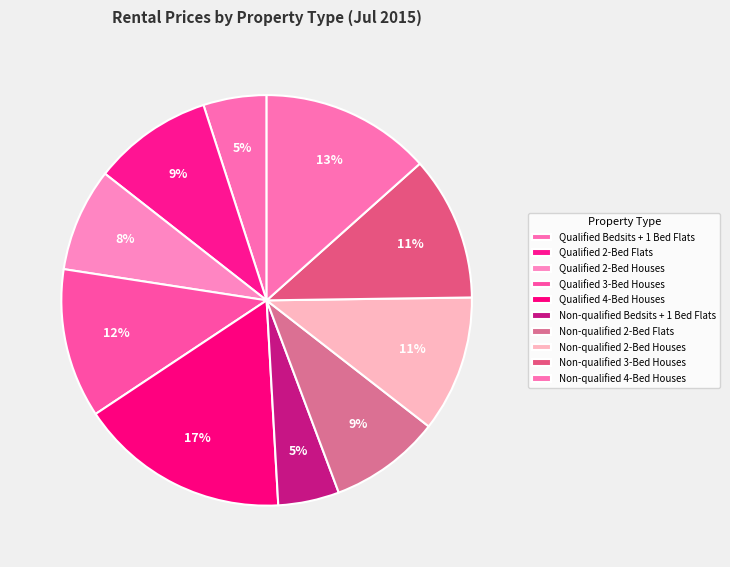

How many segments does this pie chart have?

10